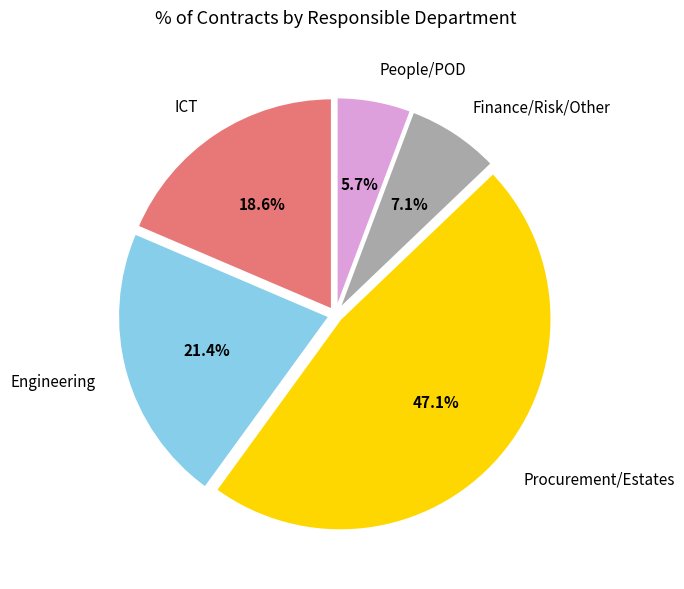

Combined, do Procurement/Estates and People/POD account for over 50%?

Yes